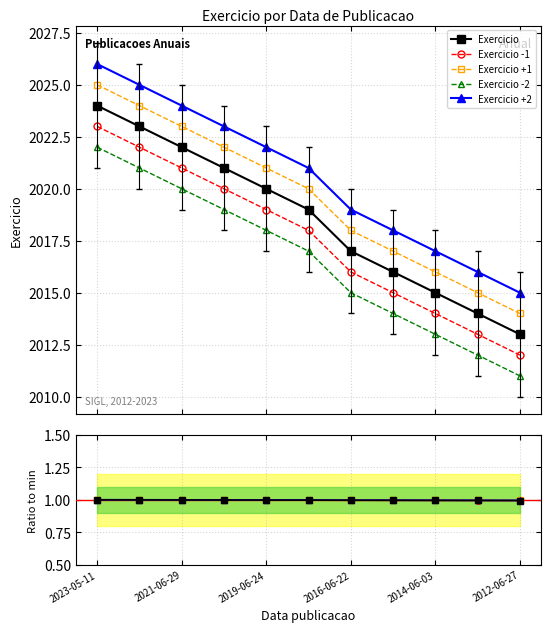

What is the value of the 5th point from the left?

1.0